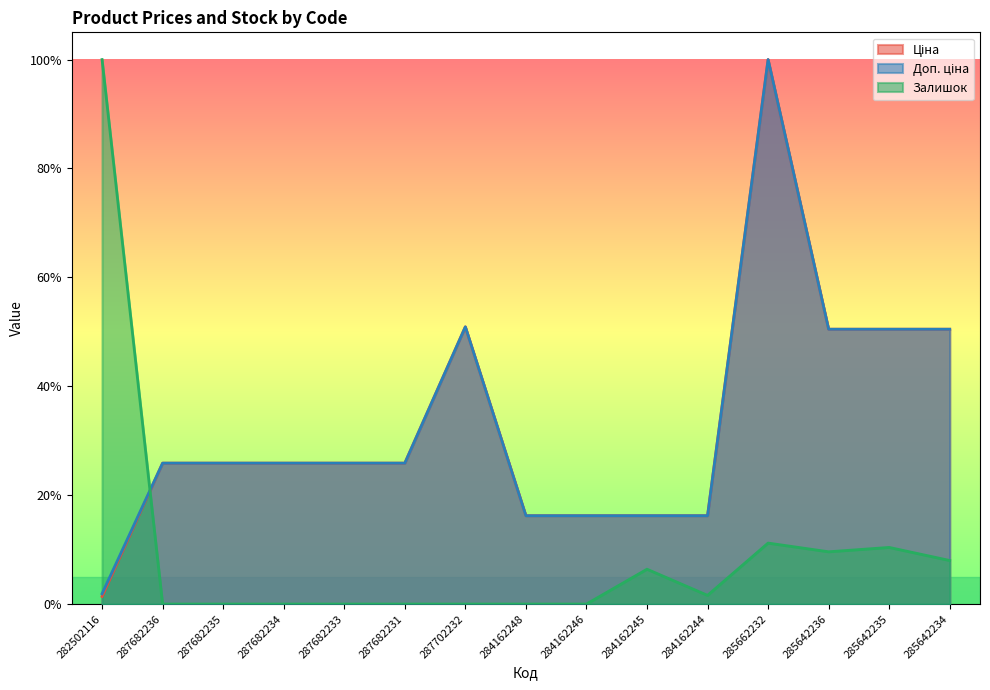

At which label is Залишок closest to 0?

287682236